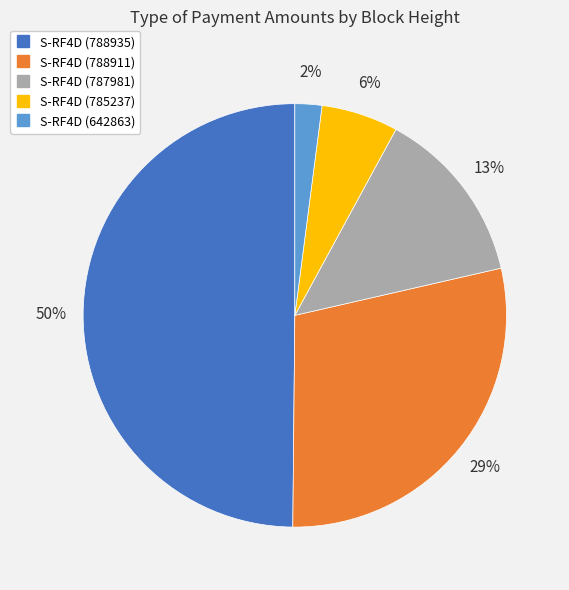

What is the largest slice in the pie chart?

S-RF4D (788935)